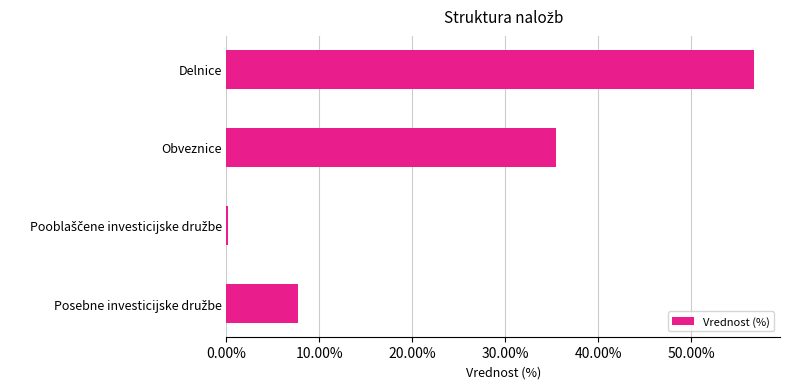

How many values exceed 35?

2